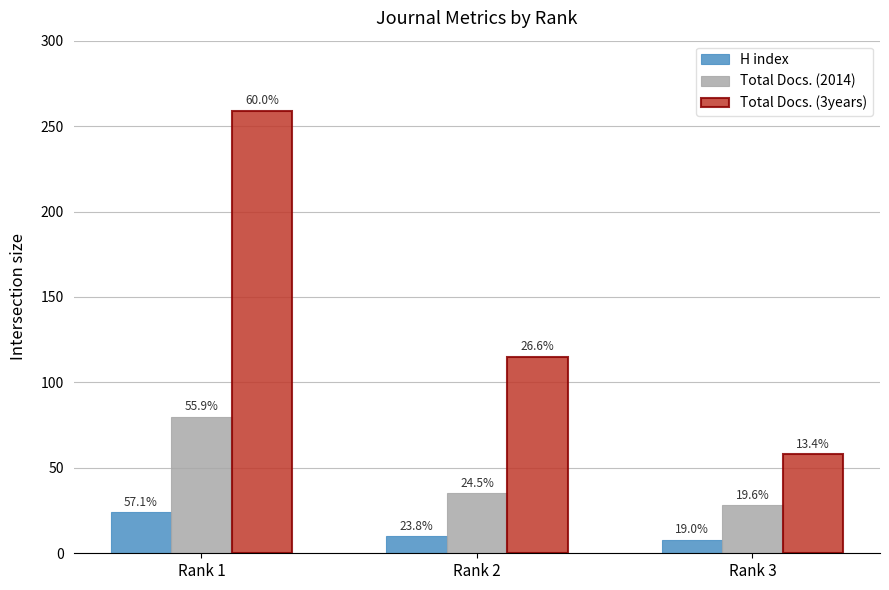

Which series has the largest range (max minus min)?

Total Docs. (3years)